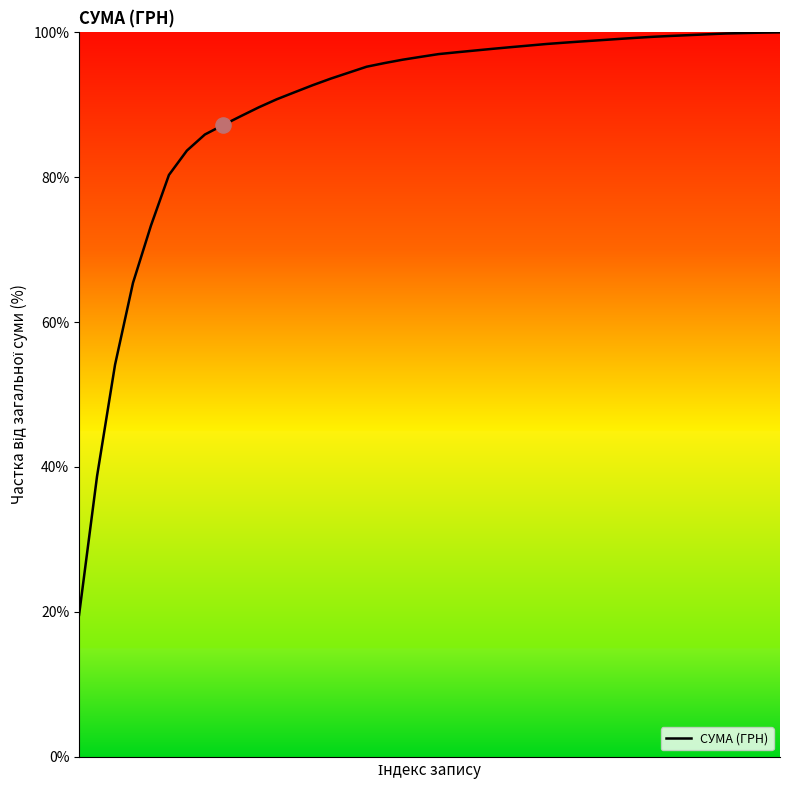

What is the greatest value displayed?

100.0